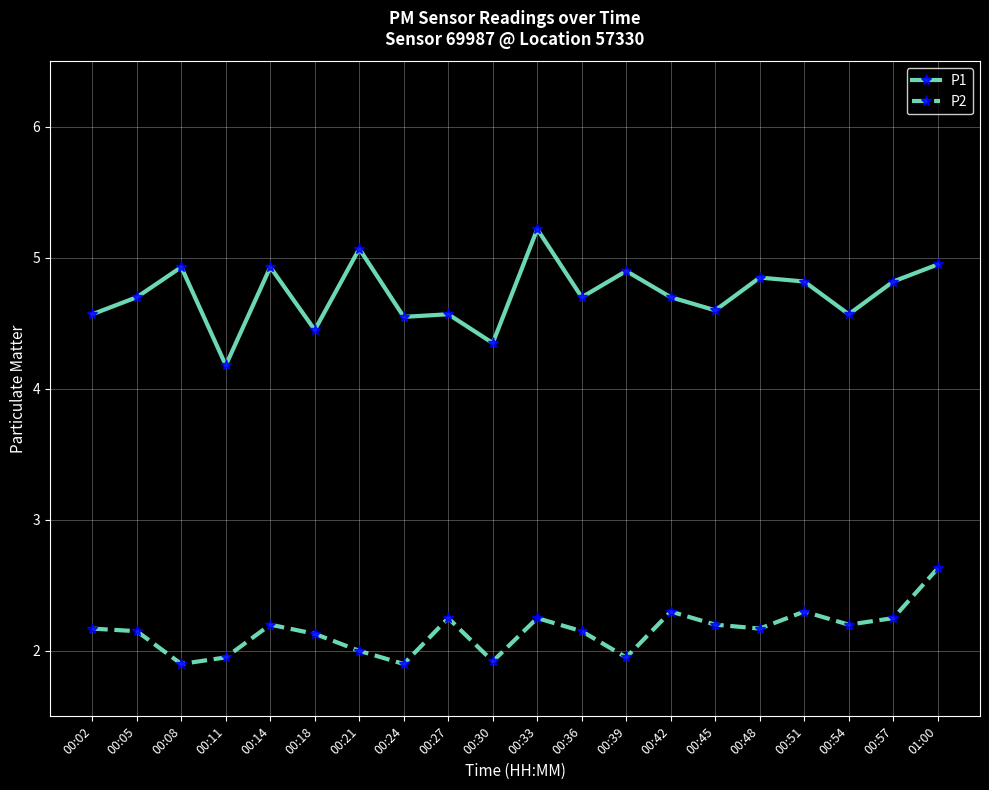

What is the maximum value shown in the chart?

5.2